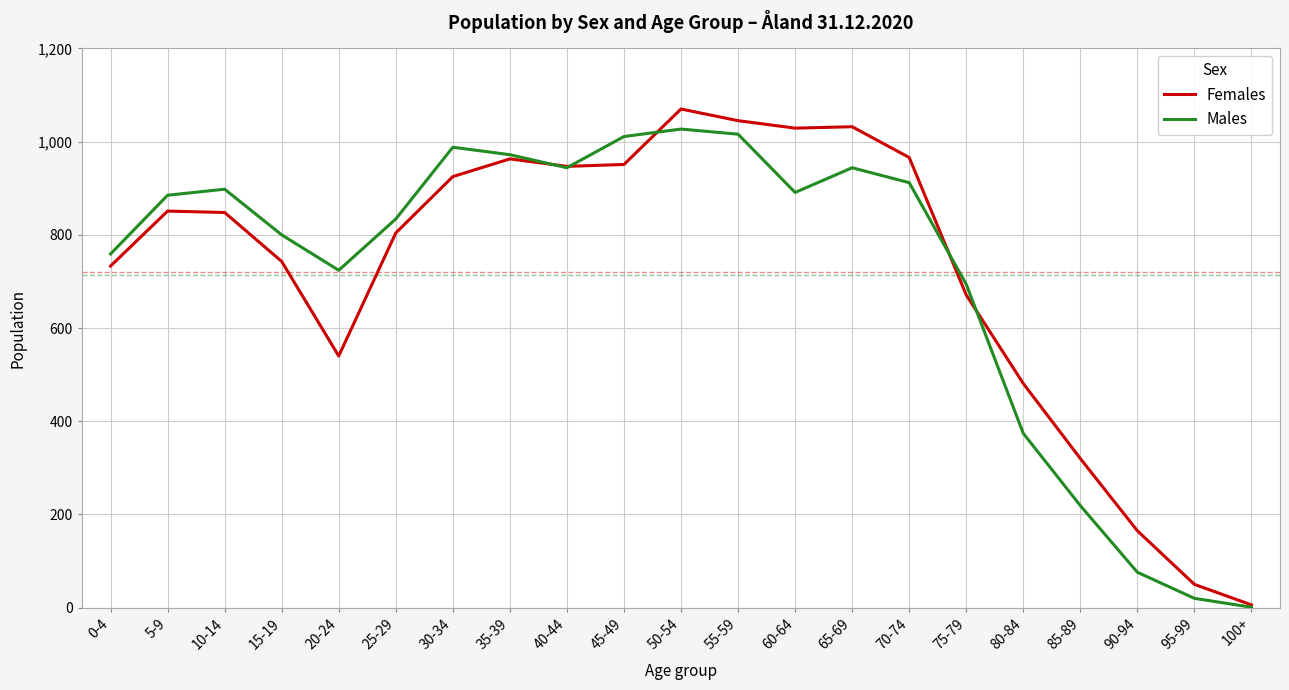

At which category does the chart reach its peak across all series?

50-54